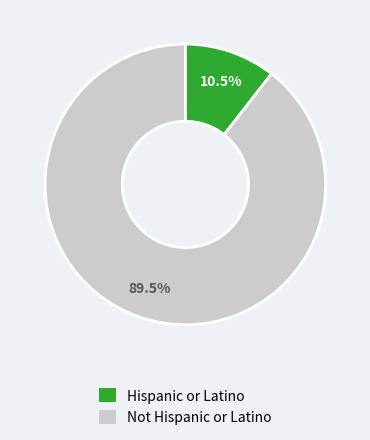

Is the sum of Hispanic or Latino and Not Hispanic or Latino greater than half?

Yes